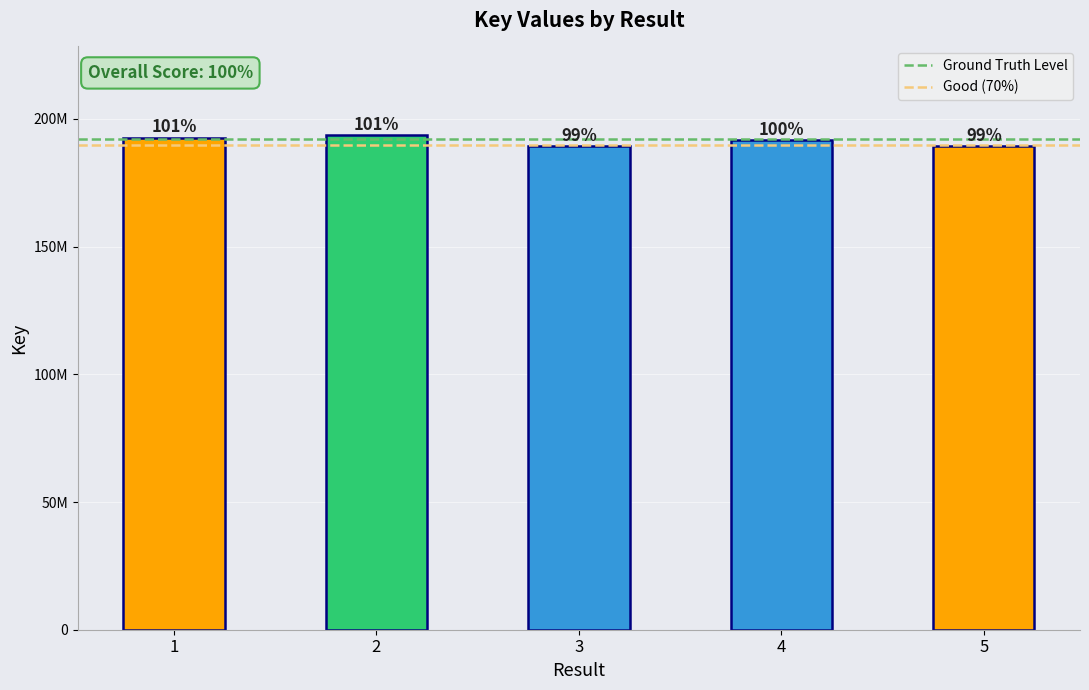

What is the sum of the values at 4 and 1?

384242423